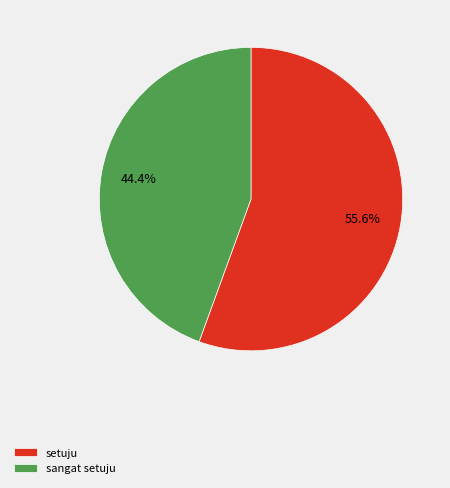

Count the number of slices in the pie.

2